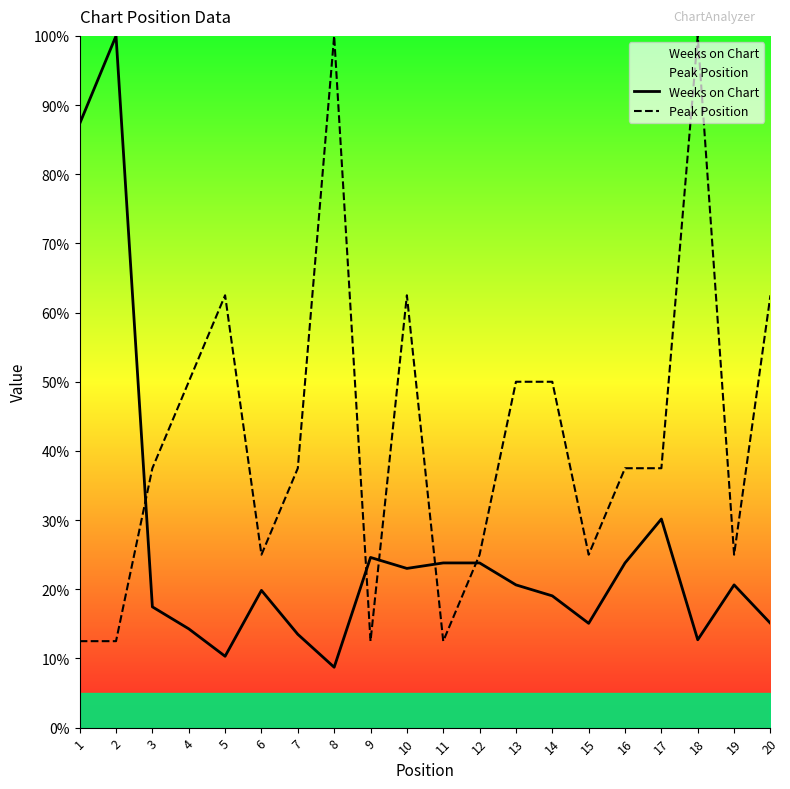

How many values in the Weeks on Chart series are below 20?

10